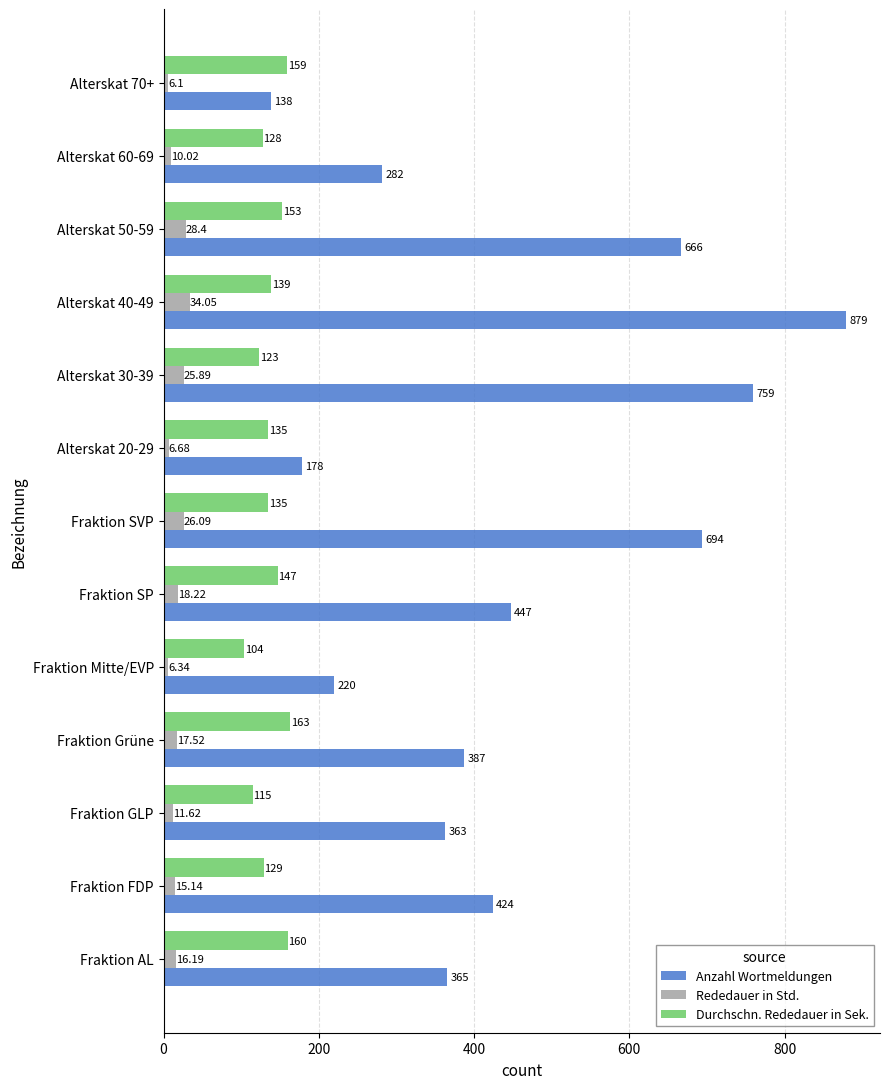

Count the number of data series in this chart.

3